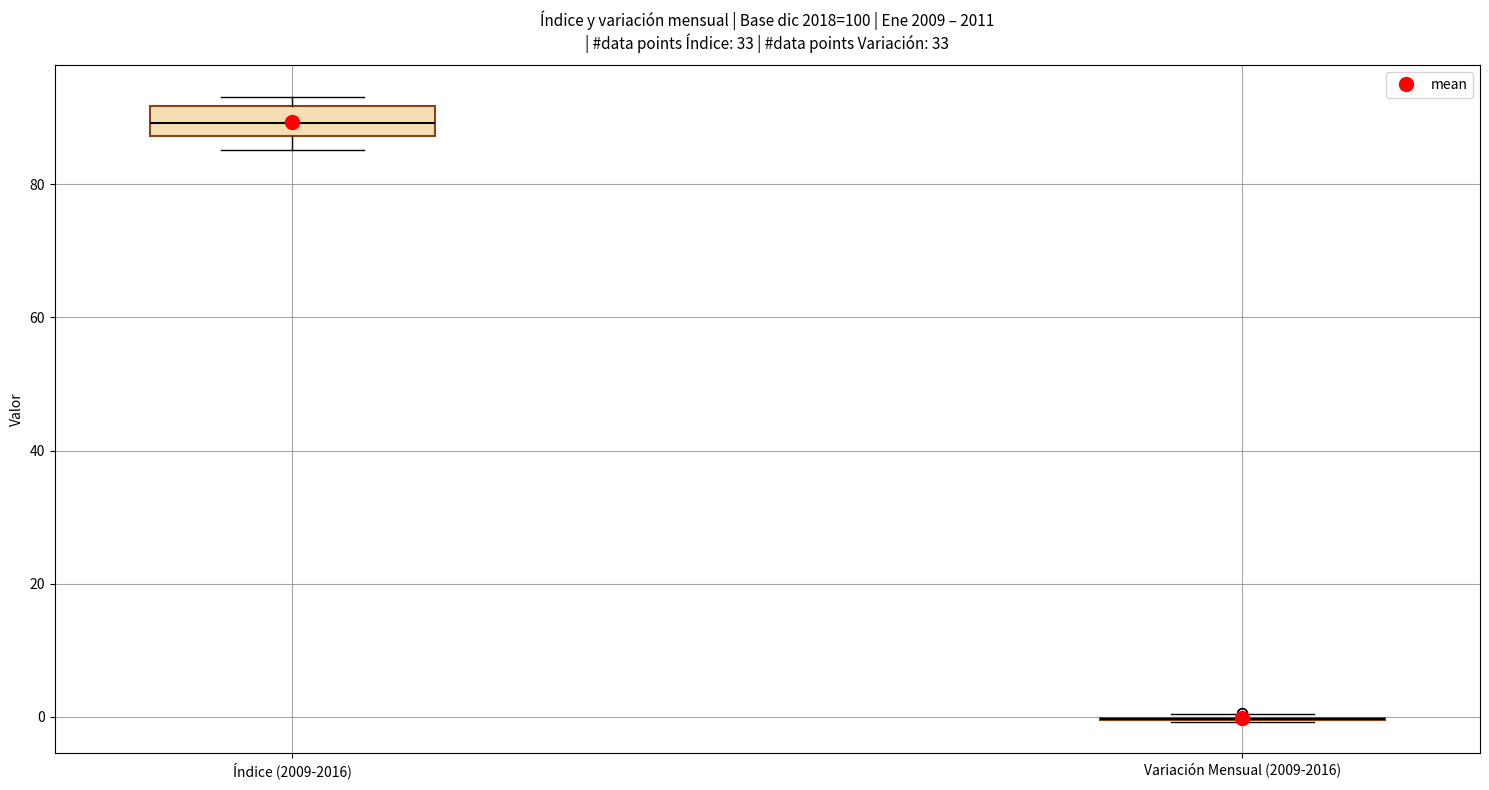

Reading left to right, read every box against the y-axis: the position of its median line, the range the box covers, and the ends of its whiskers. The values are not printed on the chart, so give them approximately, as read against the axis.

Índice (2009-2016): median 90, box 88 to 92, whiskers 86 to 94
Variación Mensual (2009-2016): box collapsed to a line at 0, whiskers 0 to 0